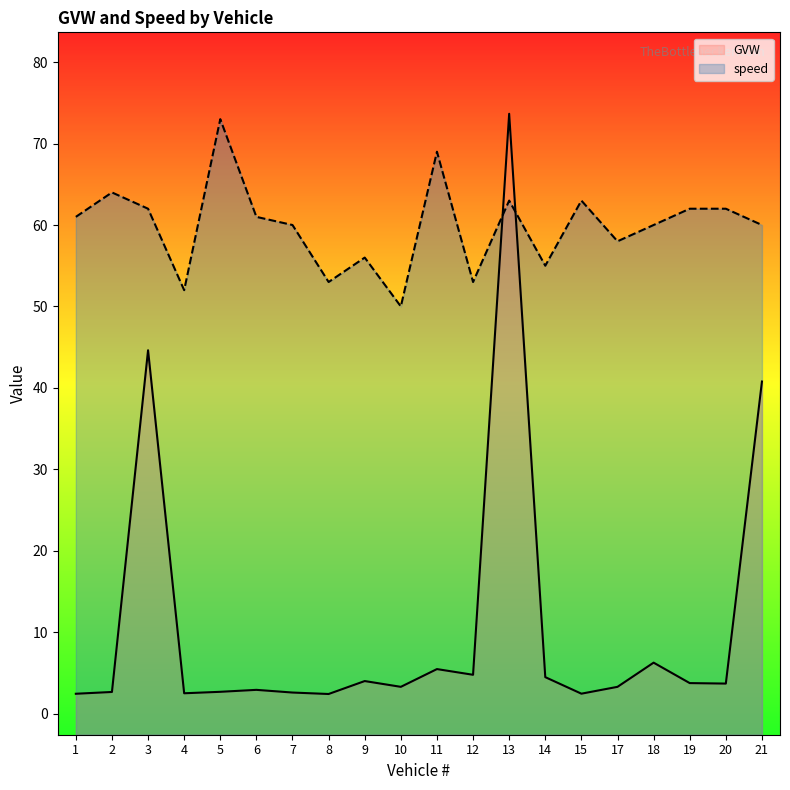

How many interior local valleys does the GVW series have?

6